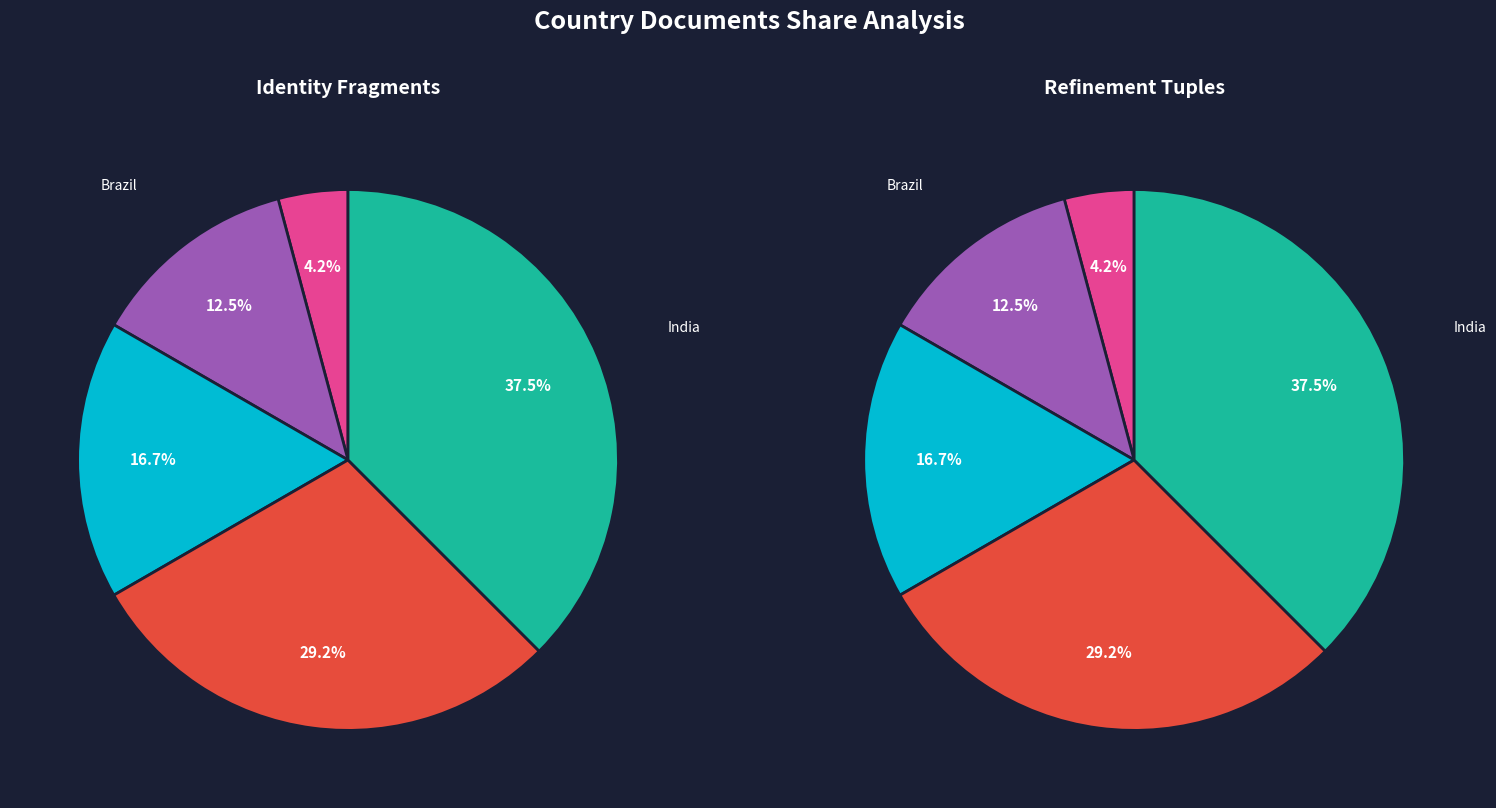

To the nearest percent, what is the difference between the India and Brazil slice percentages?

25%